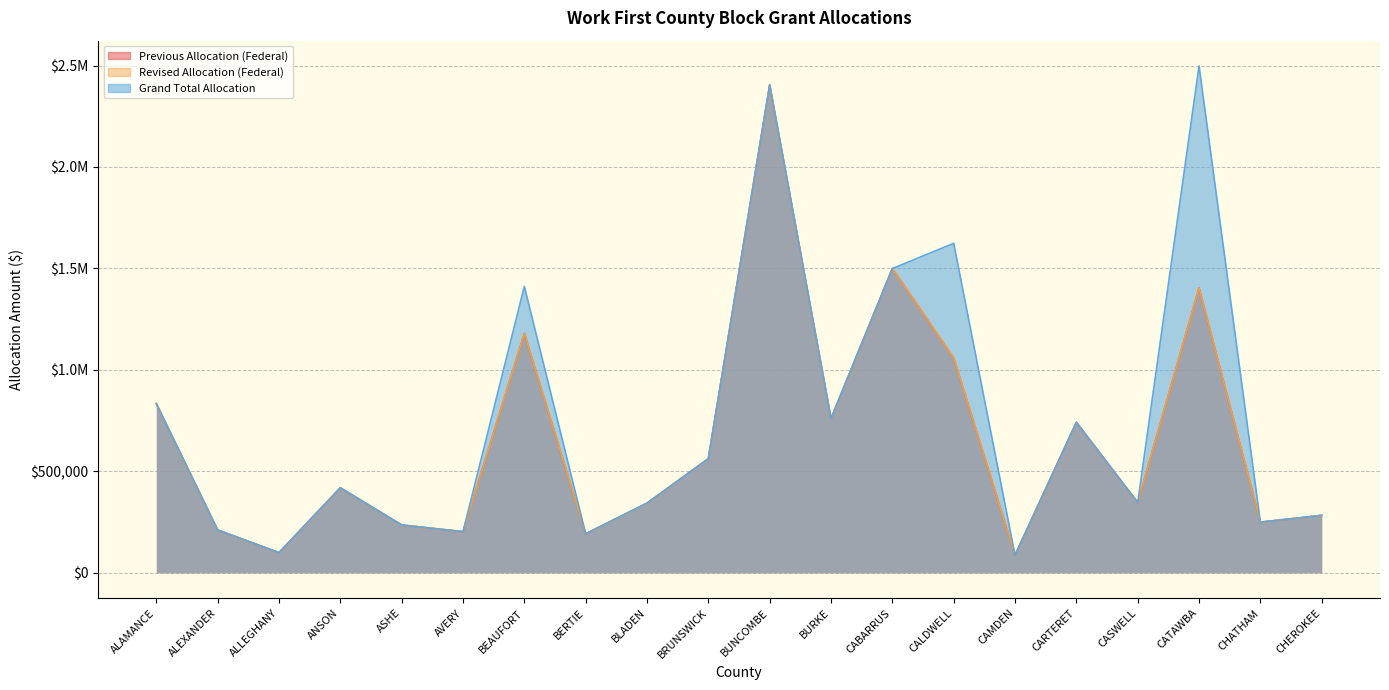

True or false: Grand Total Allocation and Previous Allocation (Federal) cross at least once.

False